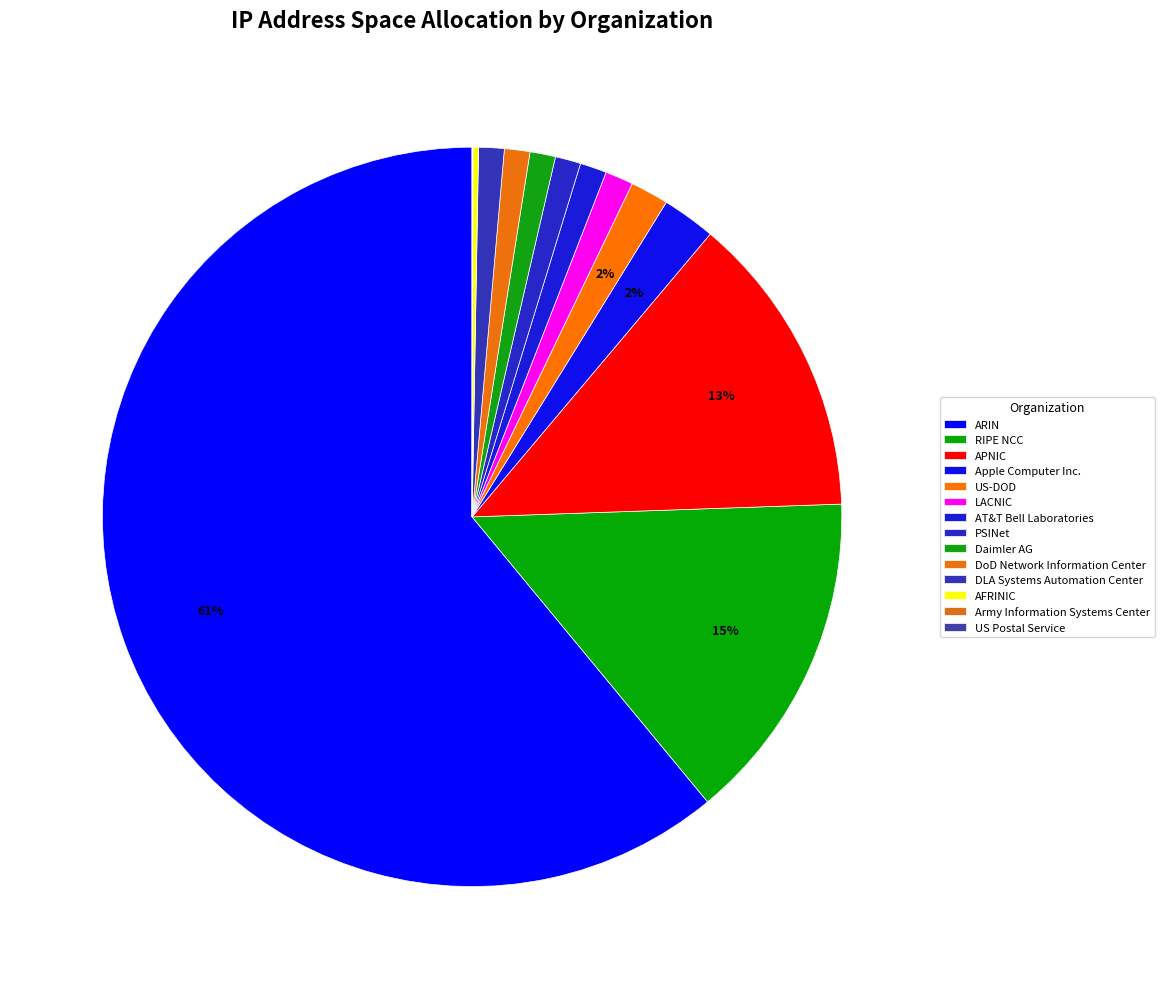

Do PSINet and Army Information Systems Center together represent more than half of the pie?

No